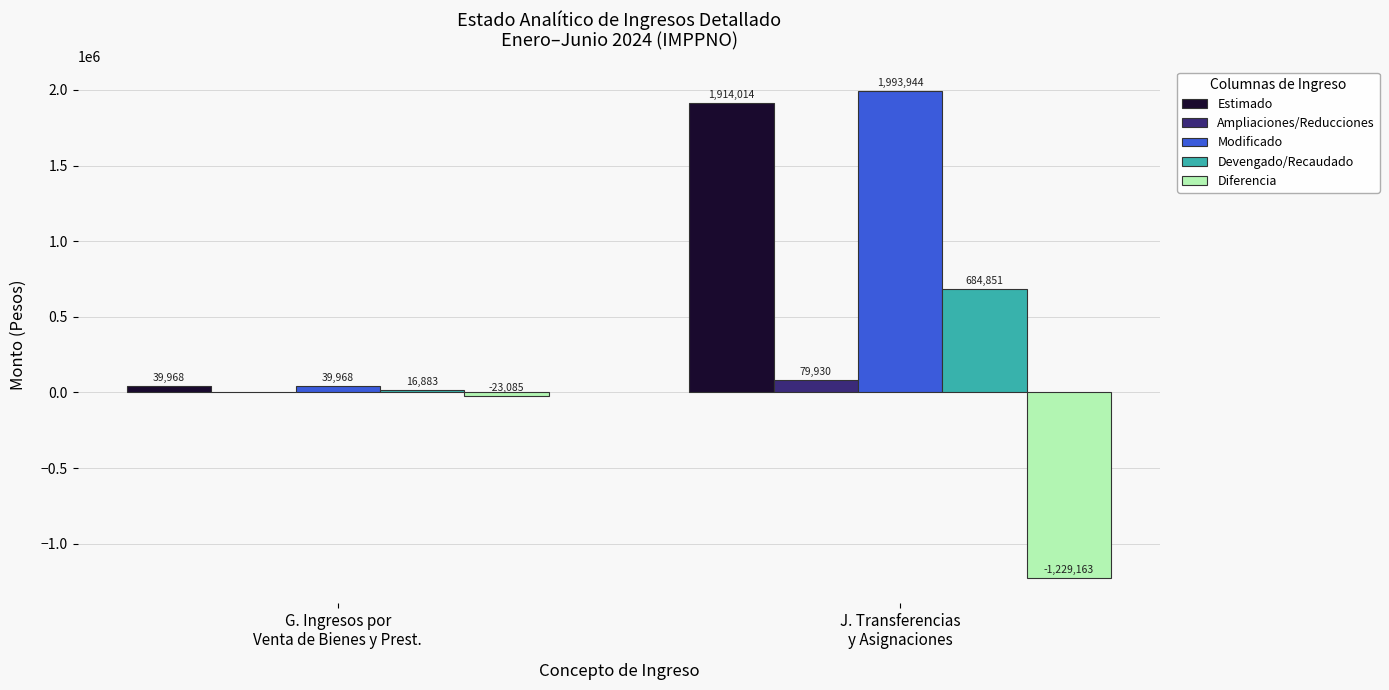

Count the number of categories in the chart.

2